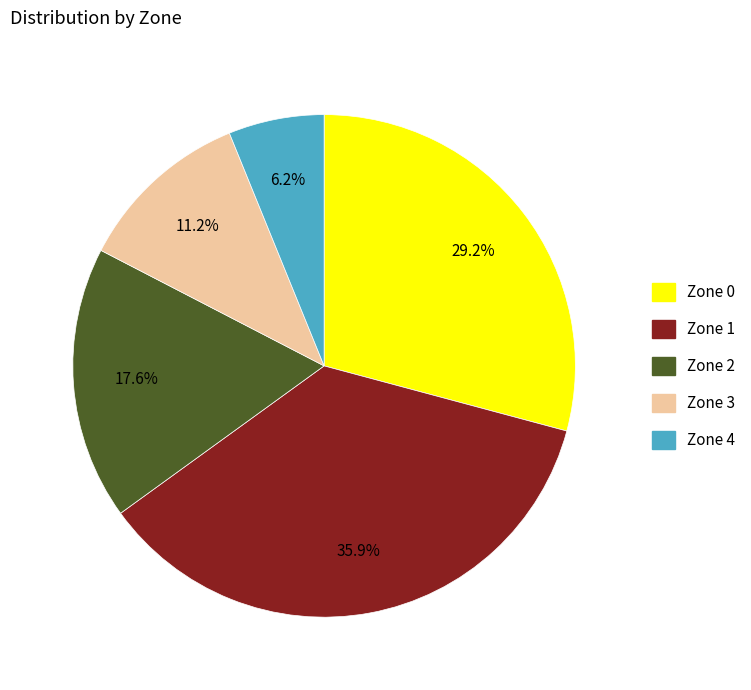

To the nearest percent, what is the difference between the Zone 2 and Zone 3 slice percentages?

6%